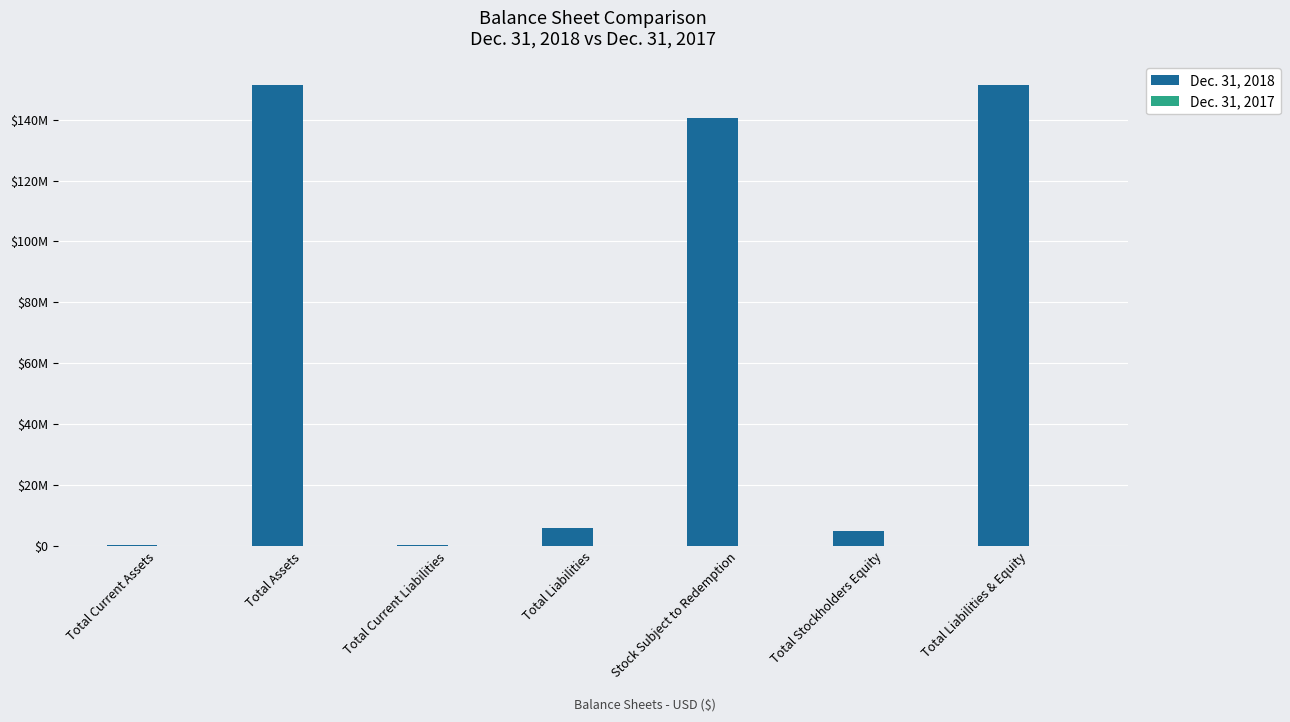

What position from the right is Total Current Liabilities?

5